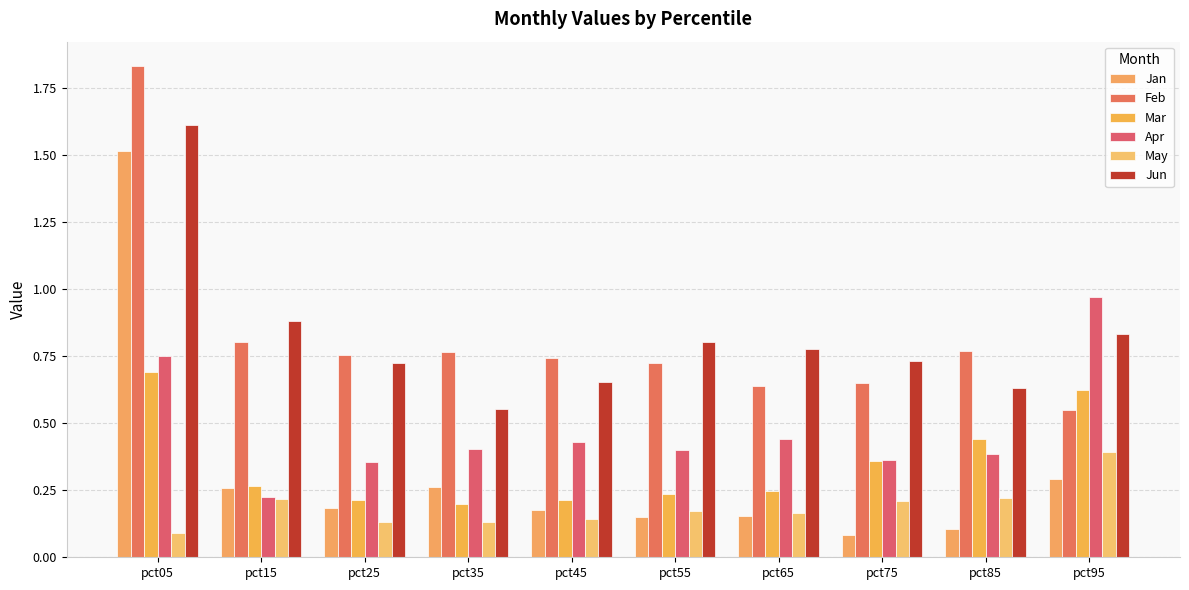

Does the chart contain stacked bars?

No